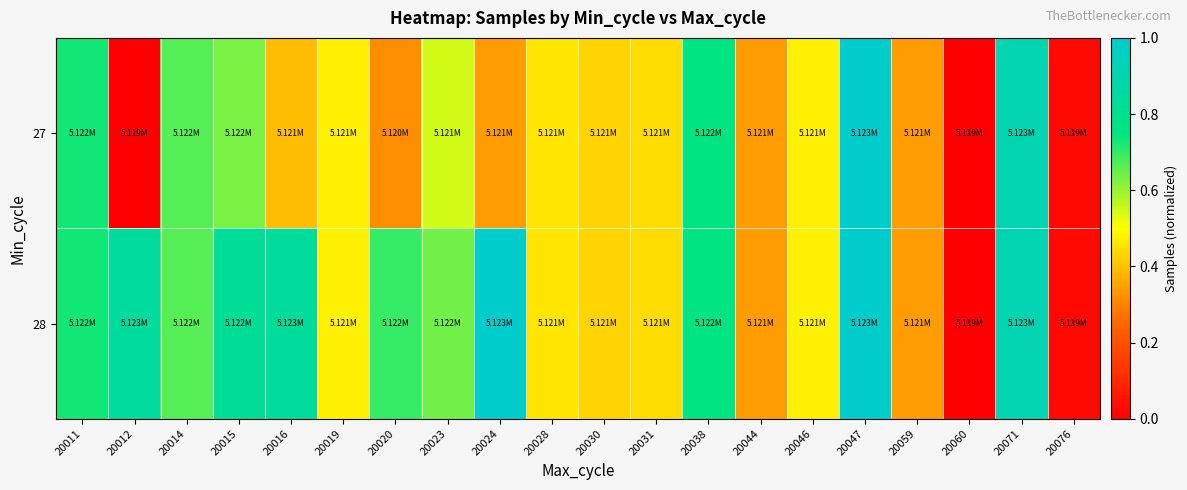

Reading left to right, list all the values displayed in this chart.

27: 20011=0.7	20012=0.0	20014=0.7	20015=0.6	20016=0.4	20019=0.5	20020=0.3	20023=0.5	20024=0.3	20028=0.5	20030=0.4	20031=0.4	20038=0.8	20044=0.3	20046=0.5	20047=1.0	20059=0.3	20060=0.0	20071=0.9	20076=0.0
28: 20011=0.7	20012=0.8	20014=0.7	20015=0.8	20016=0.8	20019=0.5	20020=0.7	20023=0.6	20024=1.0	20028=0.5	20030=0.4	20031=0.4	20038=0.8	20044=0.3	20046=0.5	20047=1.0	20059=0.3	20060=0.0	20071=0.9	20076=0.0